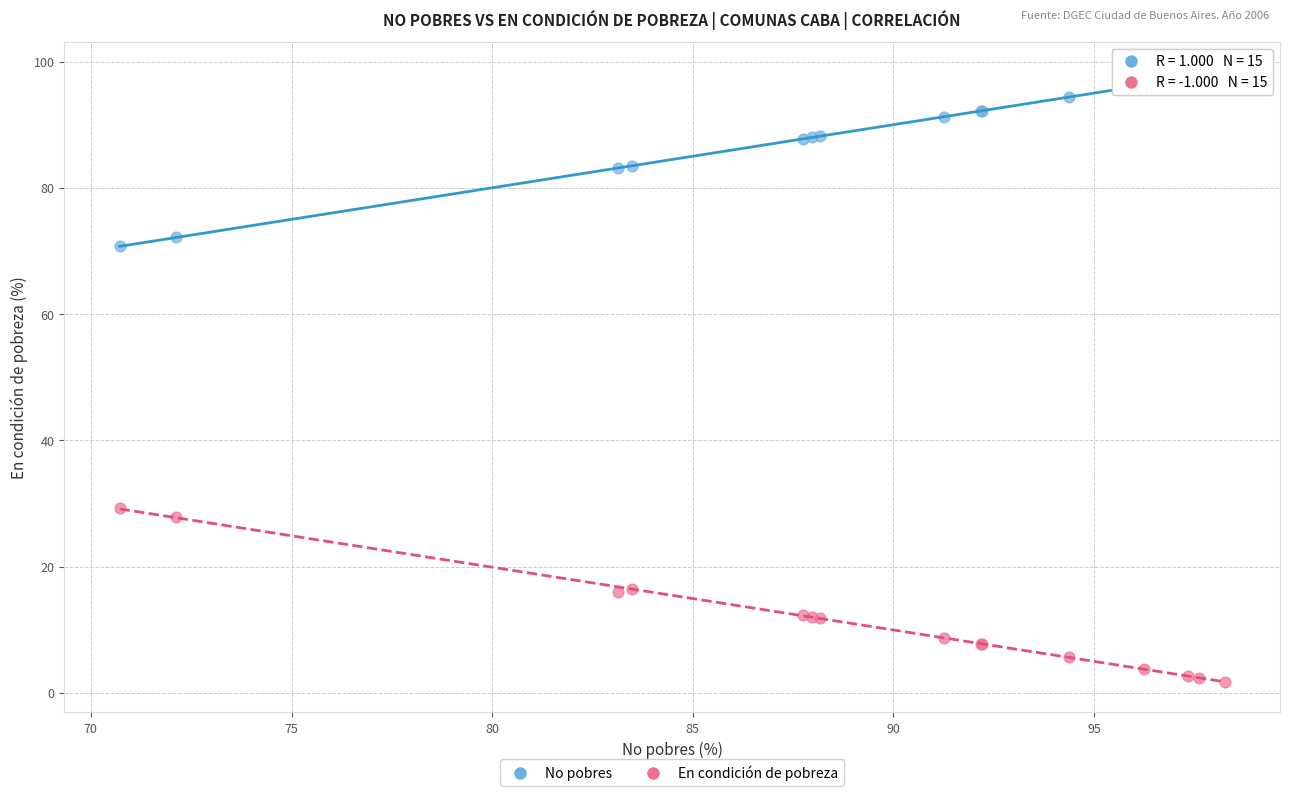

Which series reaches the maximum Y coordinate?

No pobres